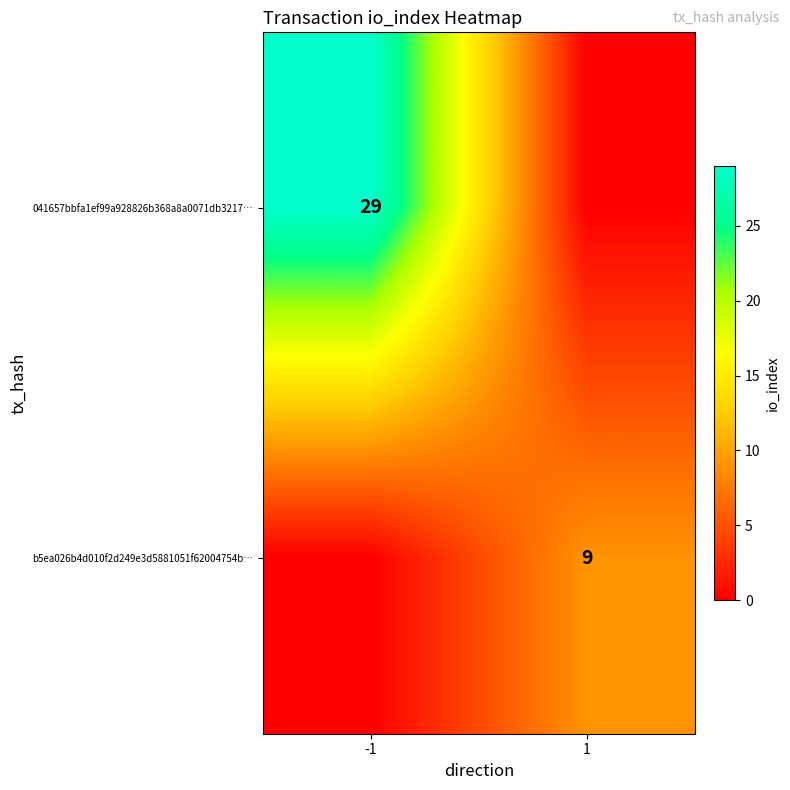

How many data points does each series have?

2